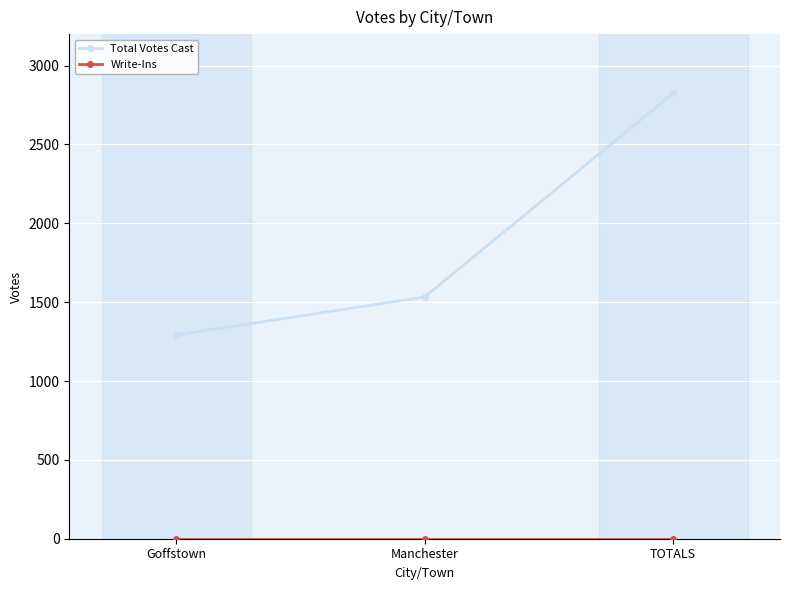

The Total Votes Cast series shows 2825 at TOTALS. True or false?

True